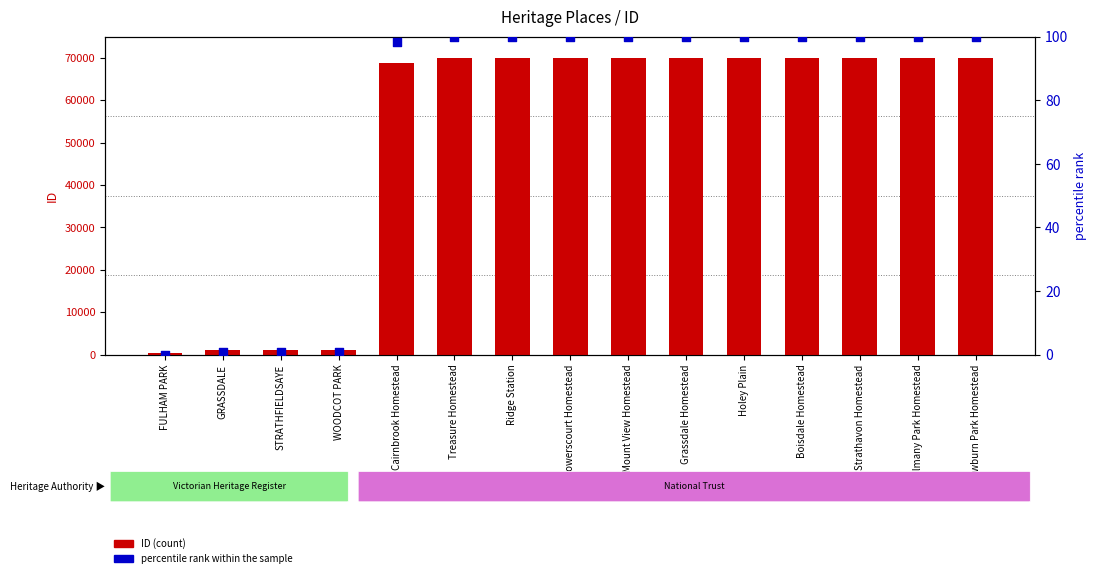

At how many categories does at least one series exceed 2899?

11